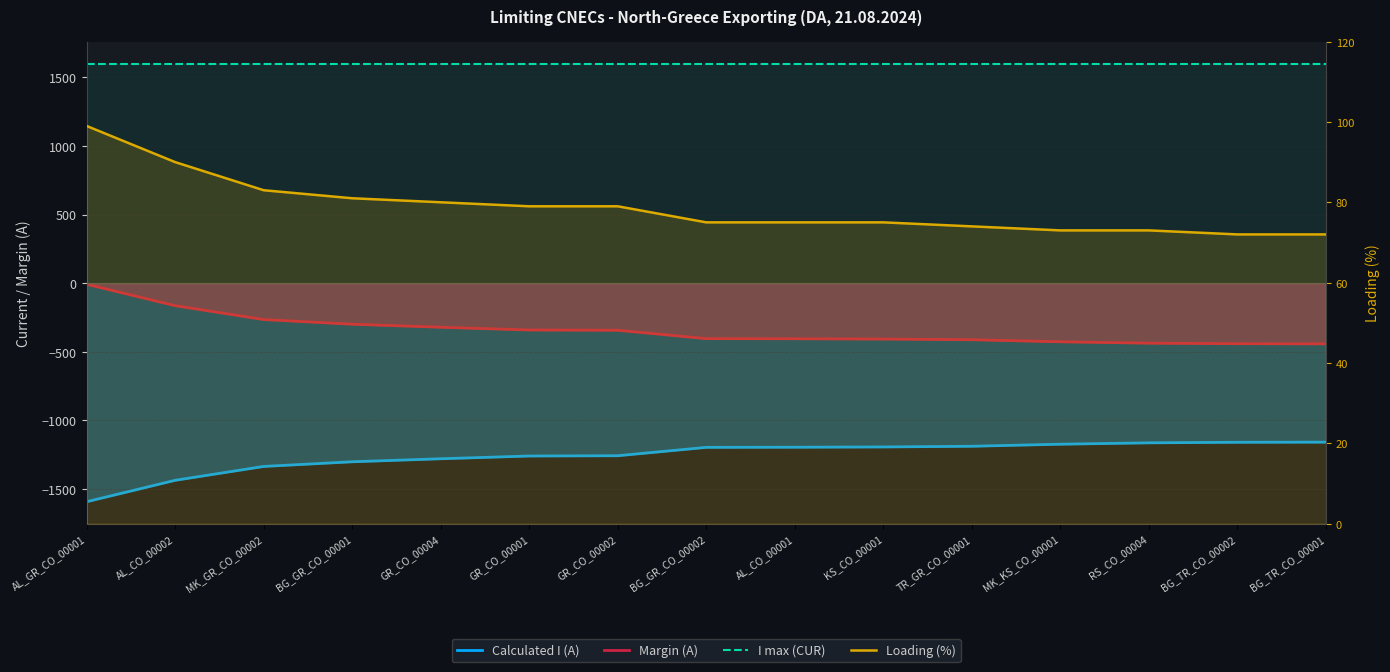

Reading right to left, extract all data points from this chart.

Calculated I (A): BG_TR_CO_00001=-1158	BG_TR_CO_00002=-1159	RS_CO_00004=-1163	MK_KS_CO_00001=-1173	TR_GR_CO_00001=-1188	KS_CO_00001=-1193	AL_CO_00001=-1195	BG_GR_CO_00002=-1196	GR_CO_00002=-1257	GR_CO_00001=-1259	GR_CO_00004=-1279	BG_GR_CO_00001=-1301	MK_GR_CO_00002=-1335	AL_CO_00002=-1436	AL_GR_CO_00001=-1592
Margin (A): BG_TR_CO_00001=-442	BG_TR_CO_00002=-441	RS_CO_00004=-437	MK_KS_CO_00001=-427	TR_GR_CO_00001=-412	KS_CO_00001=-407	AL_CO_00001=-405	BG_GR_CO_00002=-404	GR_CO_00002=-343	GR_CO_00001=-341	GR_CO_00004=-321	BG_GR_CO_00001=-299	MK_GR_CO_00002=-265	AL_CO_00002=-164	AL_GR_CO_00001=-8
I max (CUR): BG_TR_CO_00001=1600	BG_TR_CO_00002=1600	RS_CO_00004=1600	MK_KS_CO_00001=1600	TR_GR_CO_00001=1600	KS_CO_00001=1600	AL_CO_00001=1600	BG_GR_CO_00002=1600	GR_CO_00002=1600	GR_CO_00001=1600	GR_CO_00004=1600	BG_GR_CO_00001=1600	MK_GR_CO_00002=1600	AL_CO_00002=1600	AL_GR_CO_00001=1600
Loading (%): BG_TR_CO_00001=72	BG_TR_CO_00002=72	RS_CO_00004=73	MK_KS_CO_00001=73	TR_GR_CO_00001=74	KS_CO_00001=75	AL_CO_00001=75	BG_GR_CO_00002=75	GR_CO_00002=79	GR_CO_00001=79	GR_CO_00004=80	BG_GR_CO_00001=81	MK_GR_CO_00002=83	AL_CO_00002=90	AL_GR_CO_00001=99